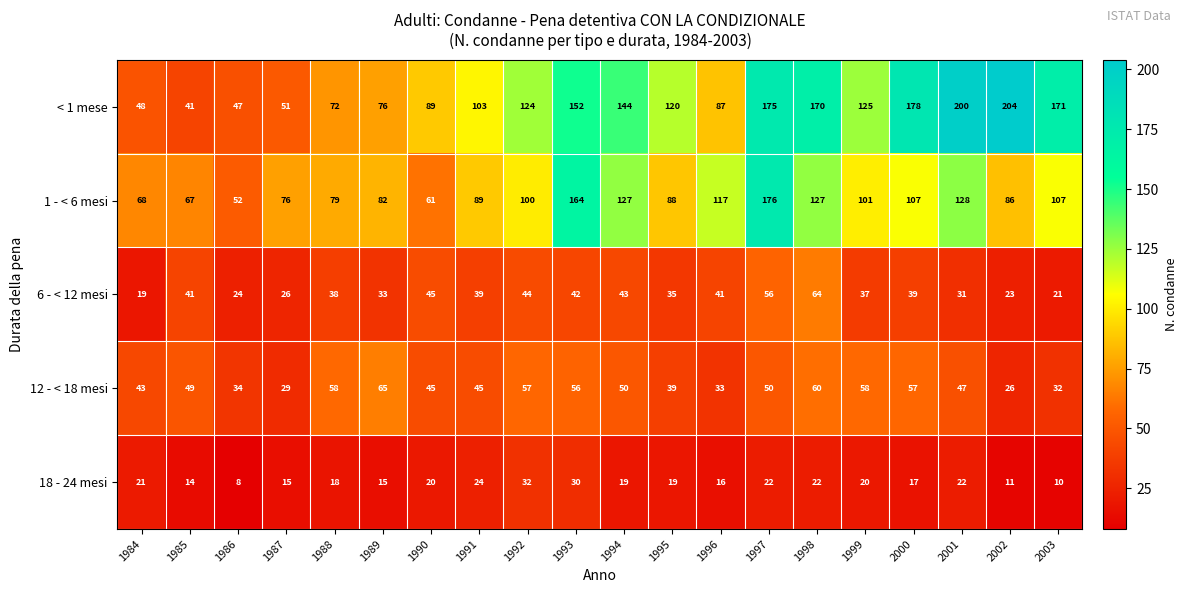

How many series are shown in this chart?

5